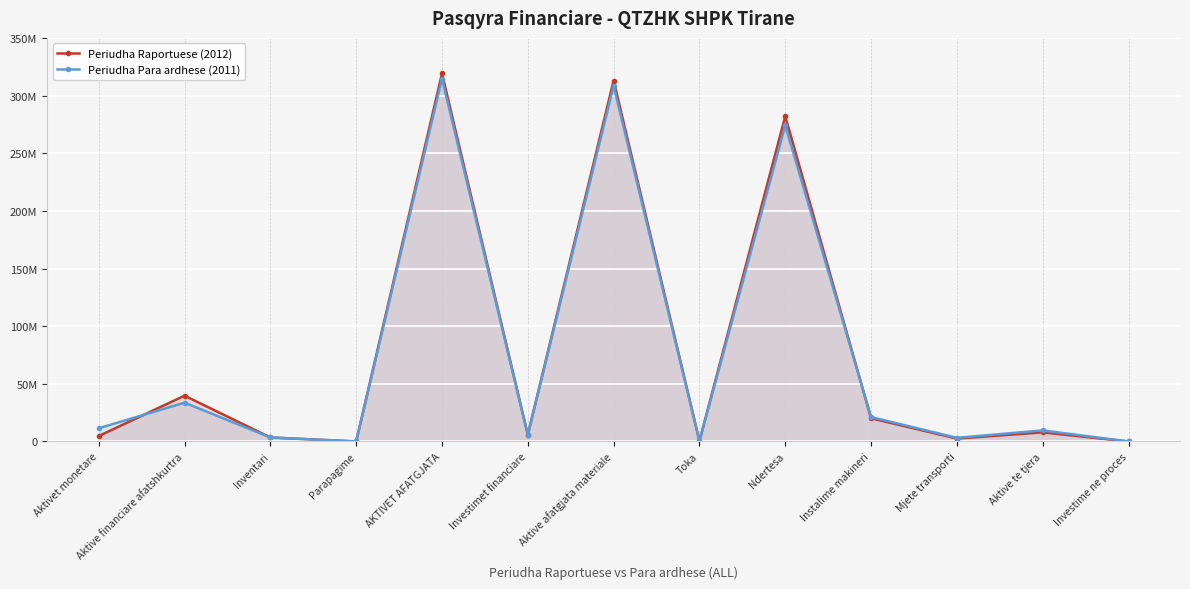

What position from the right is Aktivet monetare?

13